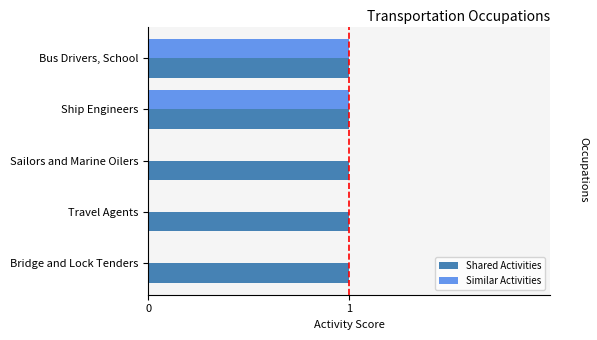

What is the sum of all Shared Activities values?

5